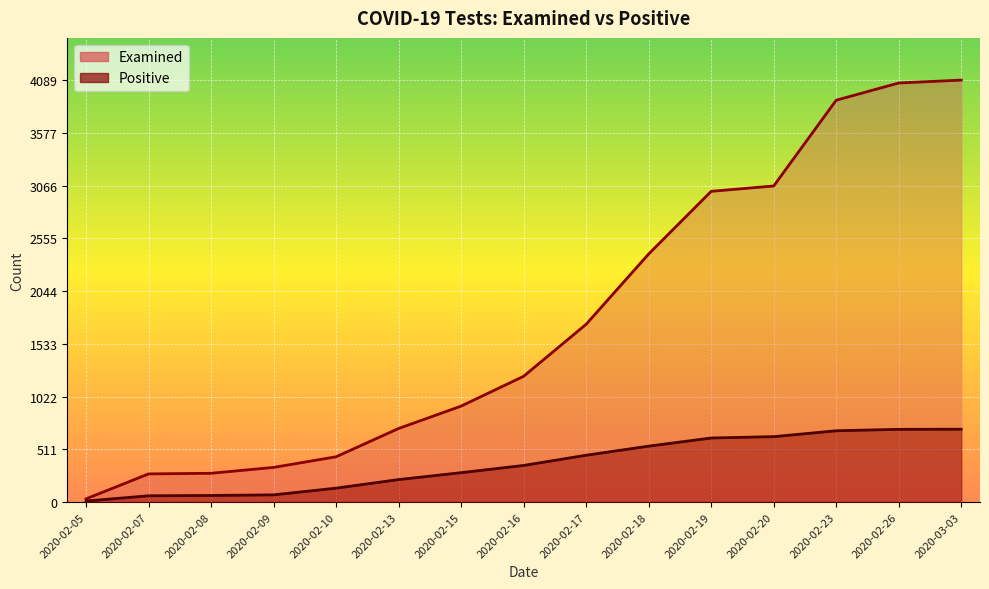

Reading right to left, what are all the values shown in this chart?

Examined: 2020-03-03=4089	2020-02-26=4061	2020-02-23=3894	2020-02-20=3063	2020-02-19=3011	2020-02-18=2404	2020-02-17=1723	2020-02-16=1219	2020-02-15=930	2020-02-13=713	2020-02-10=439	2020-02-09=336	2020-02-08=279	2020-02-07=273	2020-02-05=31
Positive: 2020-03-03=706	2020-02-26=705	2020-02-23=691	2020-02-20=634	2020-02-19=621	2020-02-18=542	2020-02-17=454	2020-02-16=355	2020-02-15=285	2020-02-13=218	2020-02-10=135	2020-02-09=70	2020-02-08=64	2020-02-07=61	2020-02-05=10